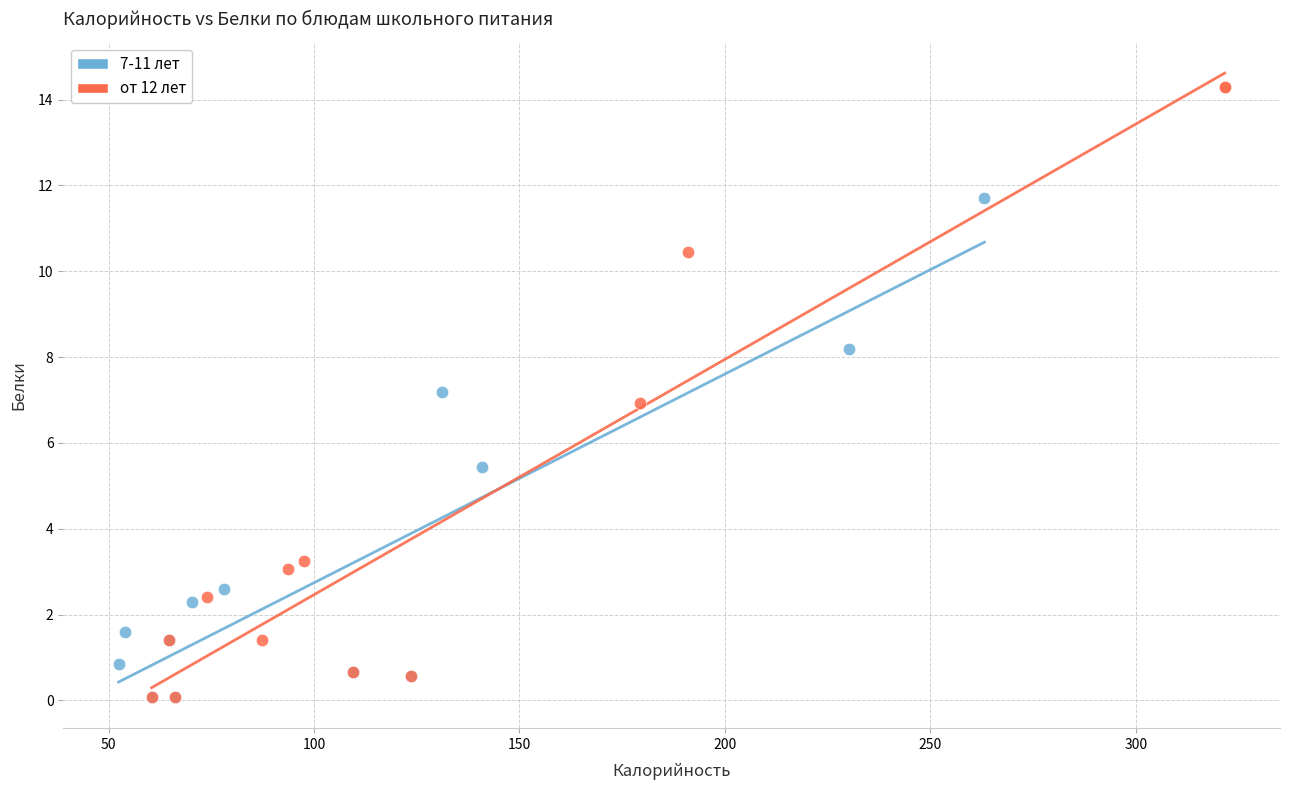

Which series contains the highest Y value?

от 12 лет